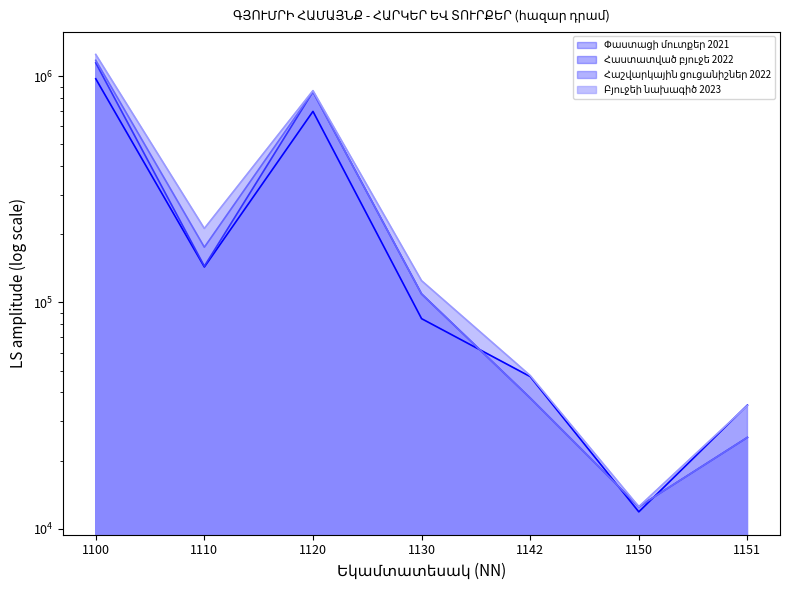

What is the value of the Հաշվարկային ցուցանիշներ 2022 point at the 7th from the left?

25300.0